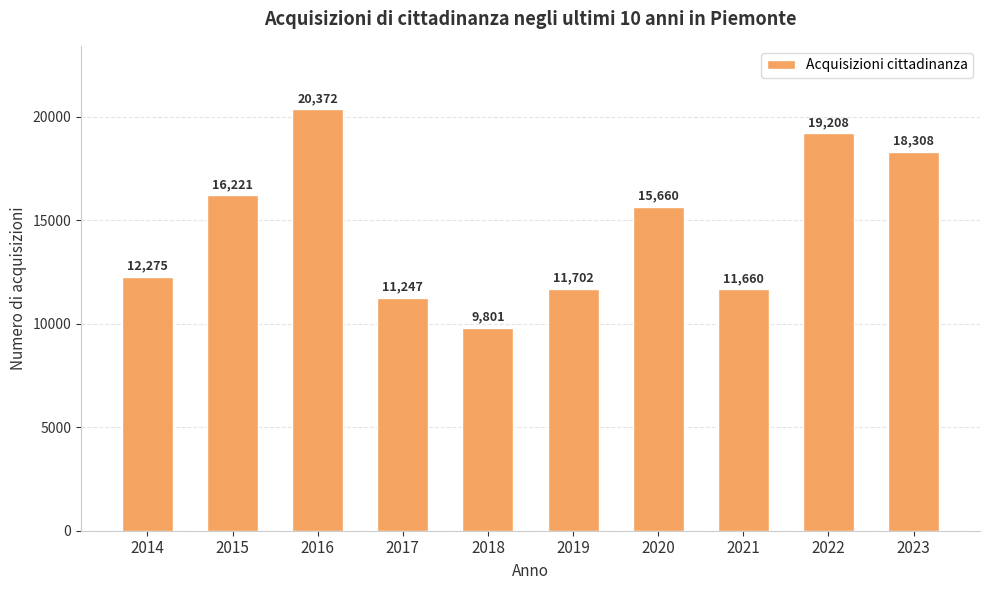

What is the ratio of the value at 2020 to the value at 2022?

0.8